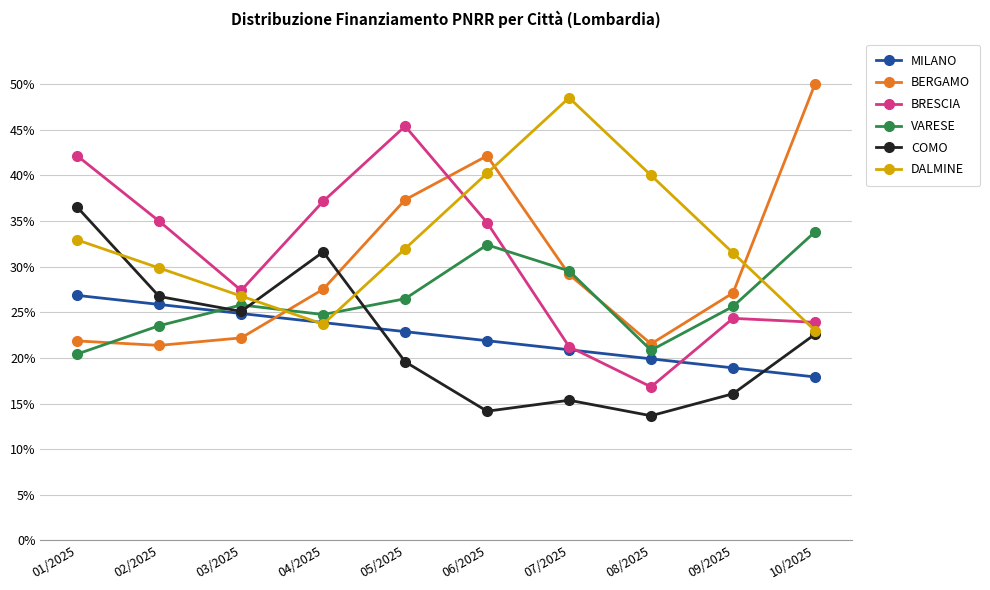

What is the value of the DALMINE point at the 4th from the left?

23.7